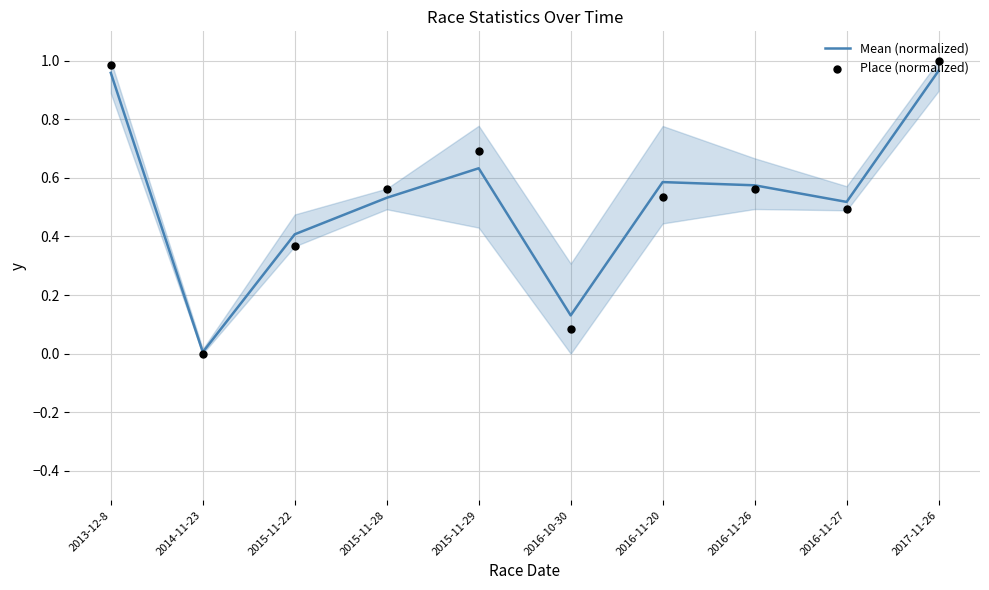

What is the total value across all series at 2016-11-20?

1.1